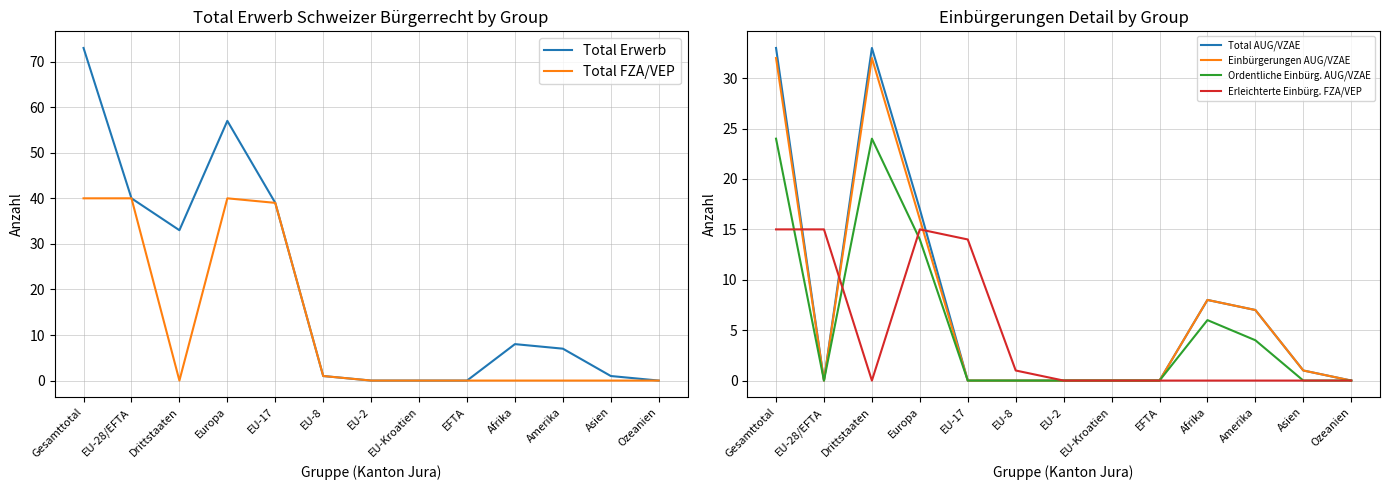

Is the value of Total AUG/VZAE at EFTA greater than the value of Total Erwerb at Asien?

No